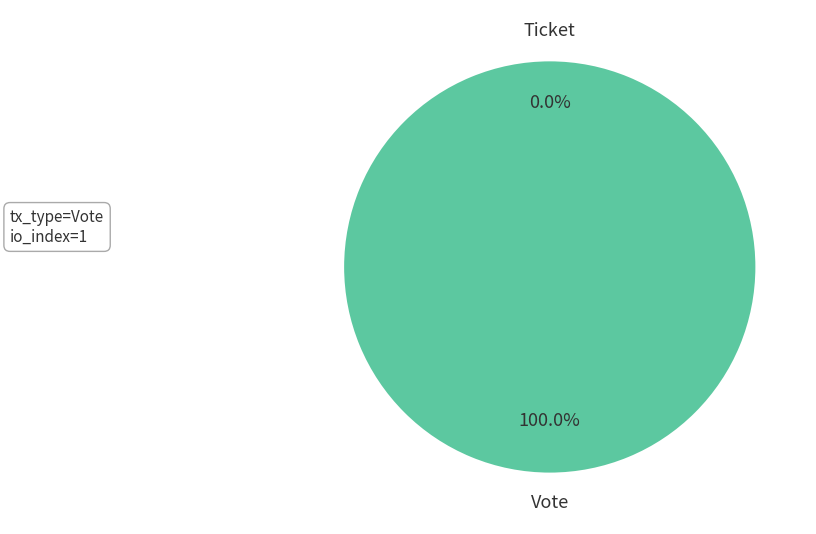

Combined, do Ticket (io_index=0) and Vote (io_index=1) account for over 50%?

Yes